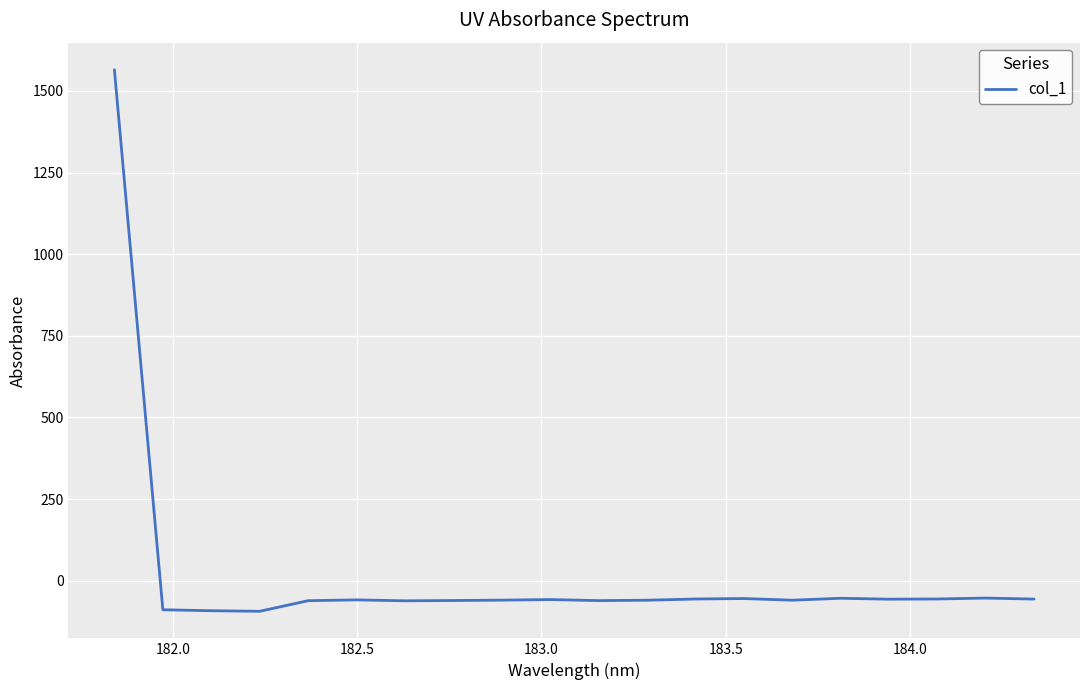

What is the smallest value displayed?

-93.7